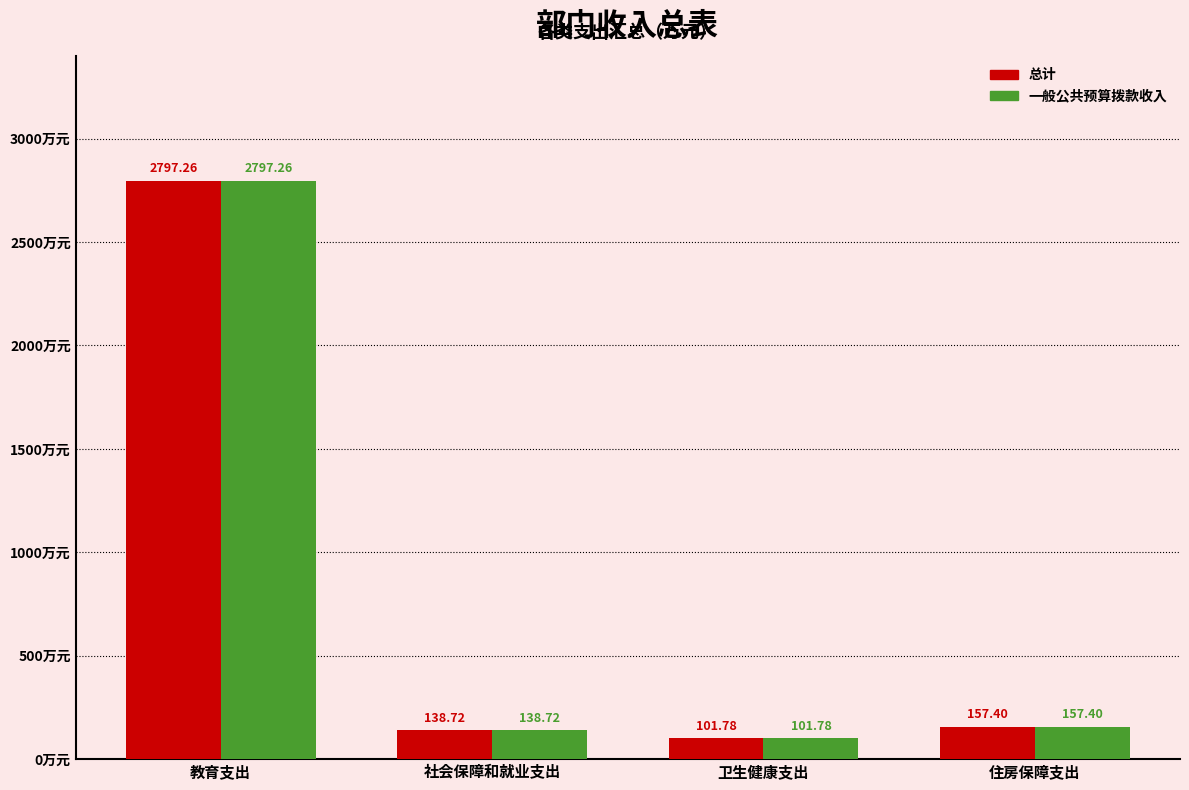

Reading left to right, list all the values displayed in this chart.

总计: 2797.3	138.7	101.8	157.4
一般公共预算拨款收入: 2797.3	138.7	101.8	157.4